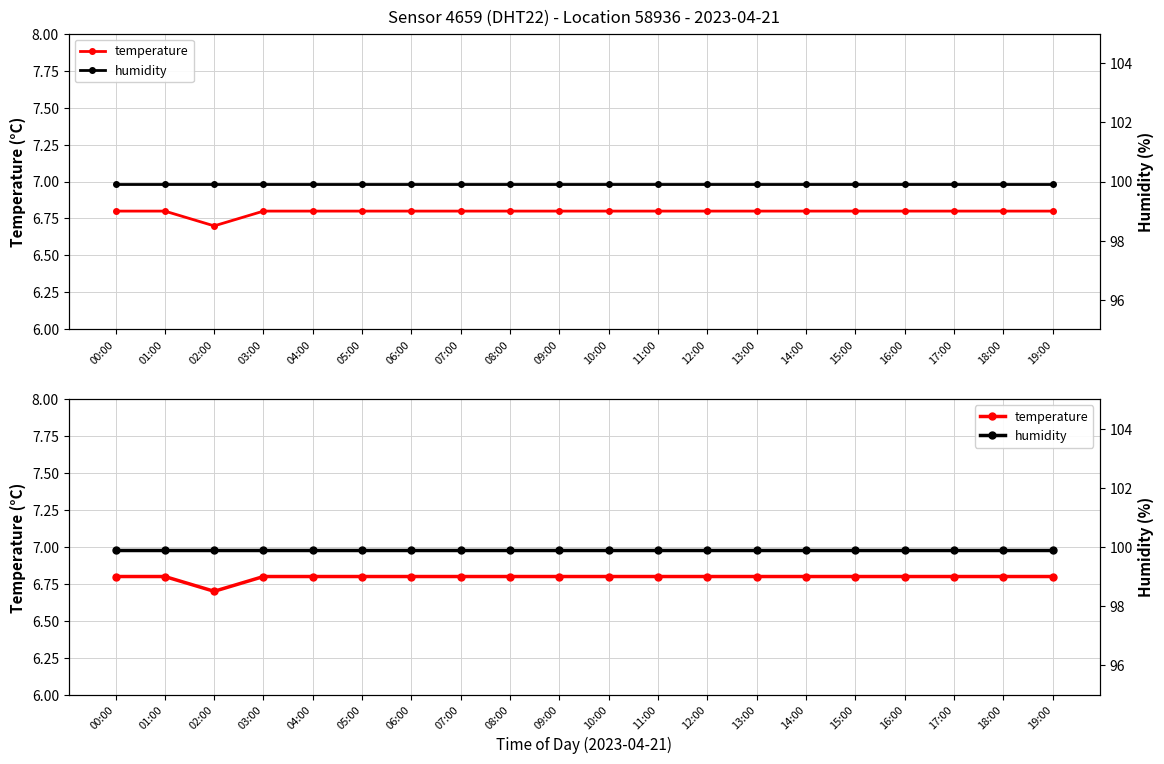

At which label is temperature closest to 6?

02:00